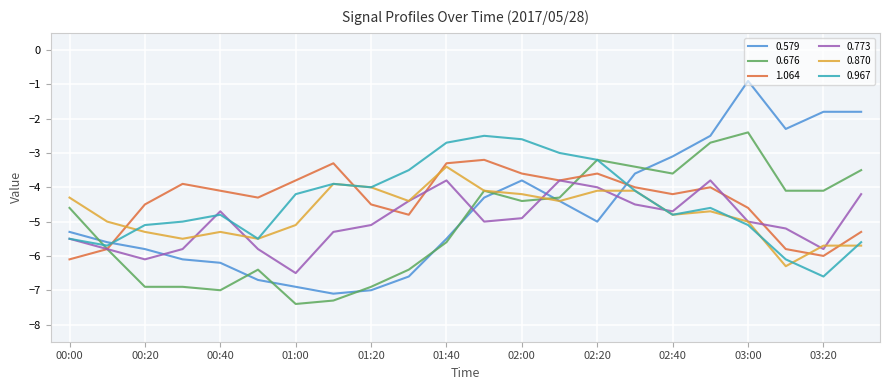

How many intersections are there between 0.967 and 1.064?

3